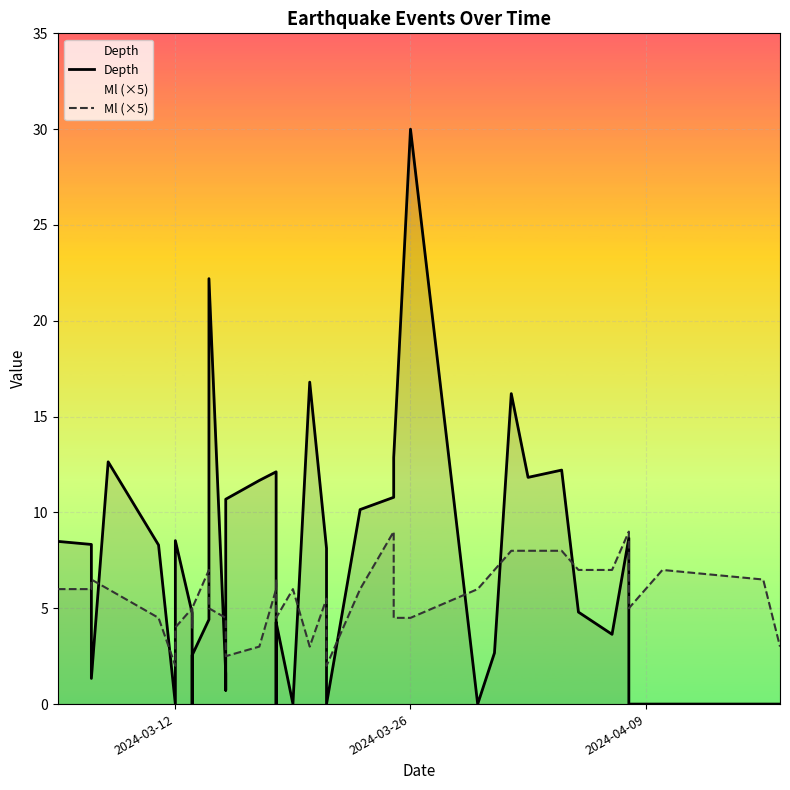

Count the number of data series in this chart.

2